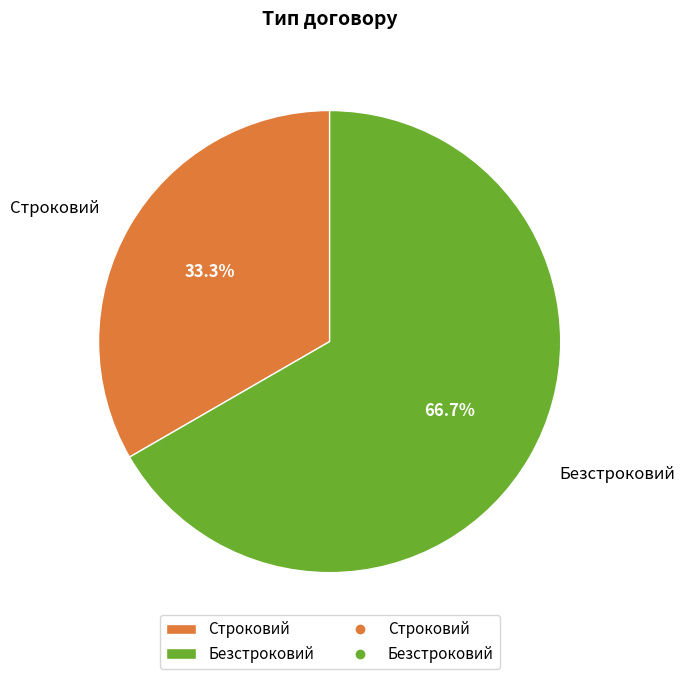

Which slice is the largest?

Безстроковий